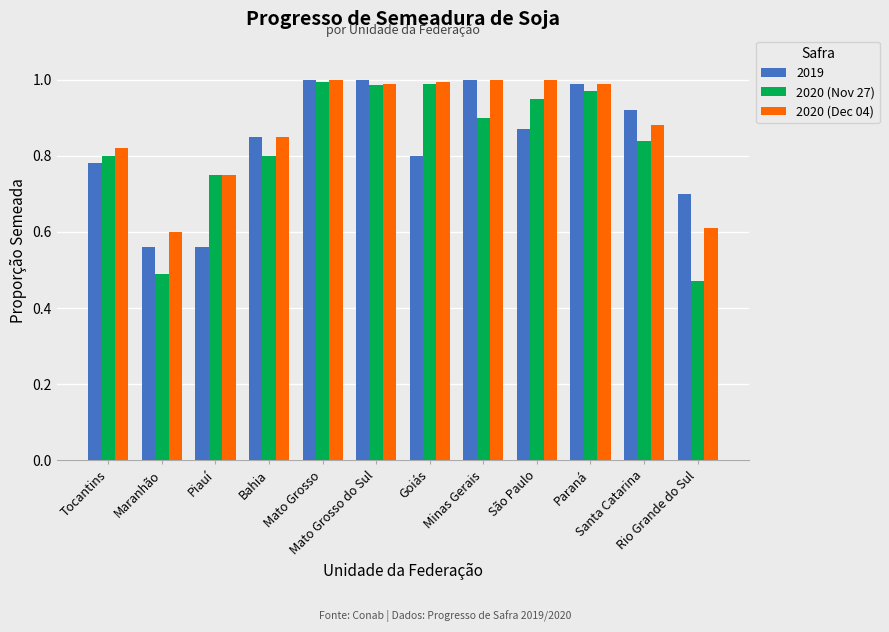

What is the sum of all 2020 (Nov 27) values?

9.9